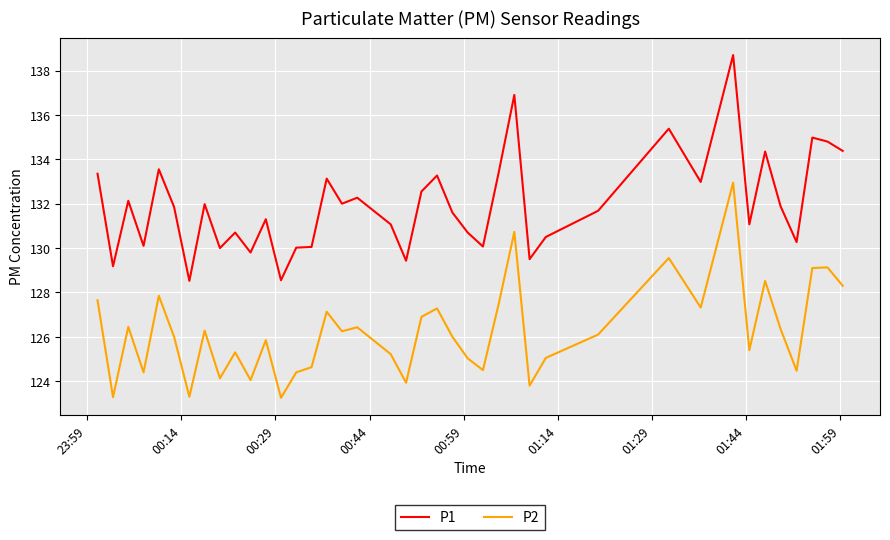

Rank the series by their maximum value, from lowest to highest.

P2, P1